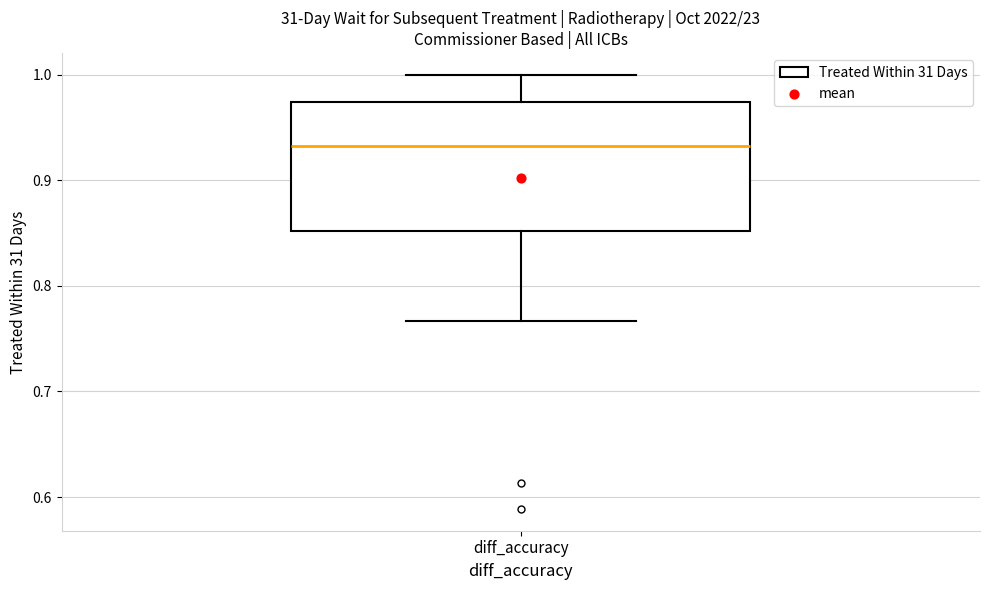

Read this box plot against the y-axis: the position of the median line, the range covered by the box, and the ends of both whiskers. The values are not printed on the chart, so give them approximately, as read against the axis.

median 0.93, box 0.85 to 0.97, whiskers 0.77 to 1.00